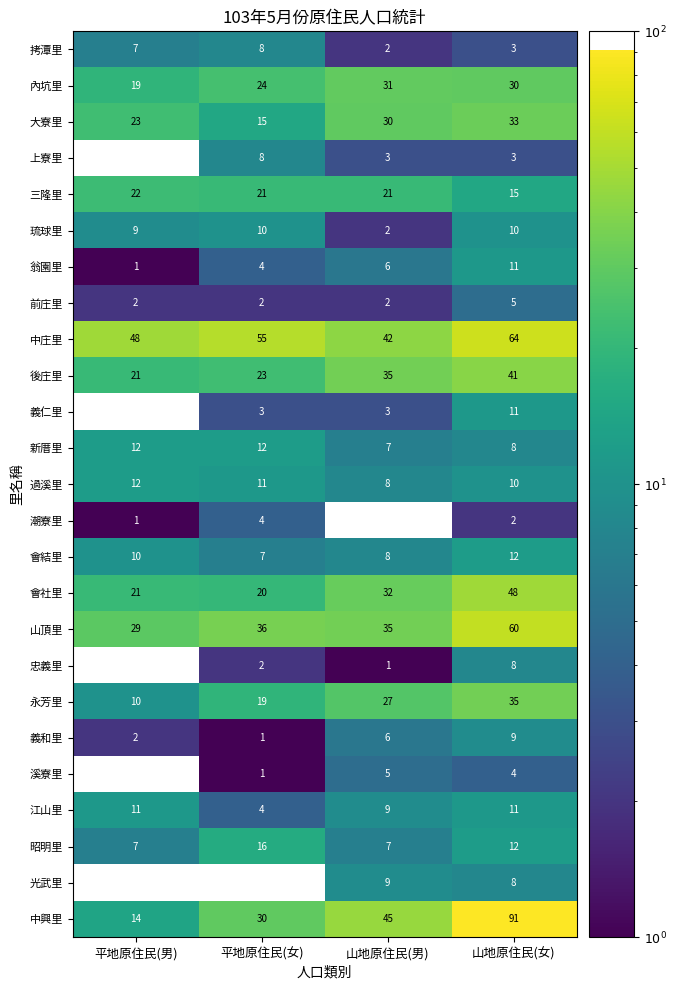

How many distinct data groups are displayed?

25